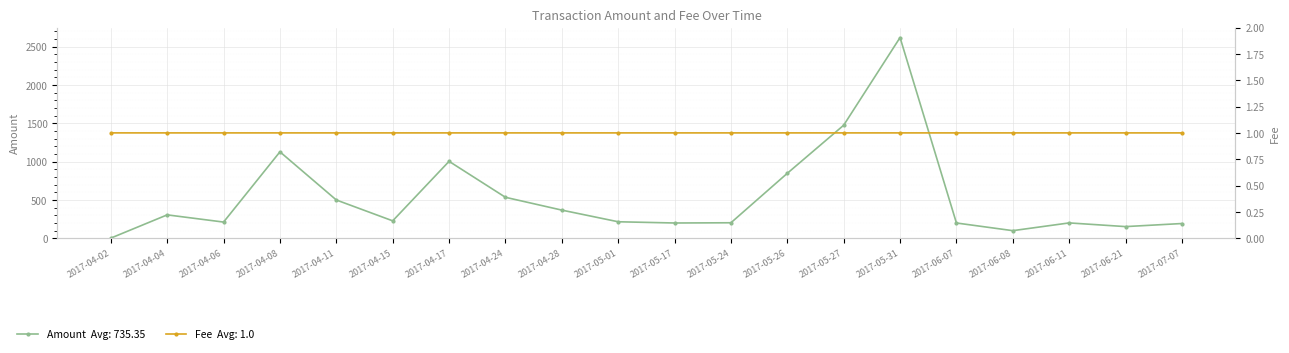

What is the value of the Fee point at the 20th from the left?

1.0